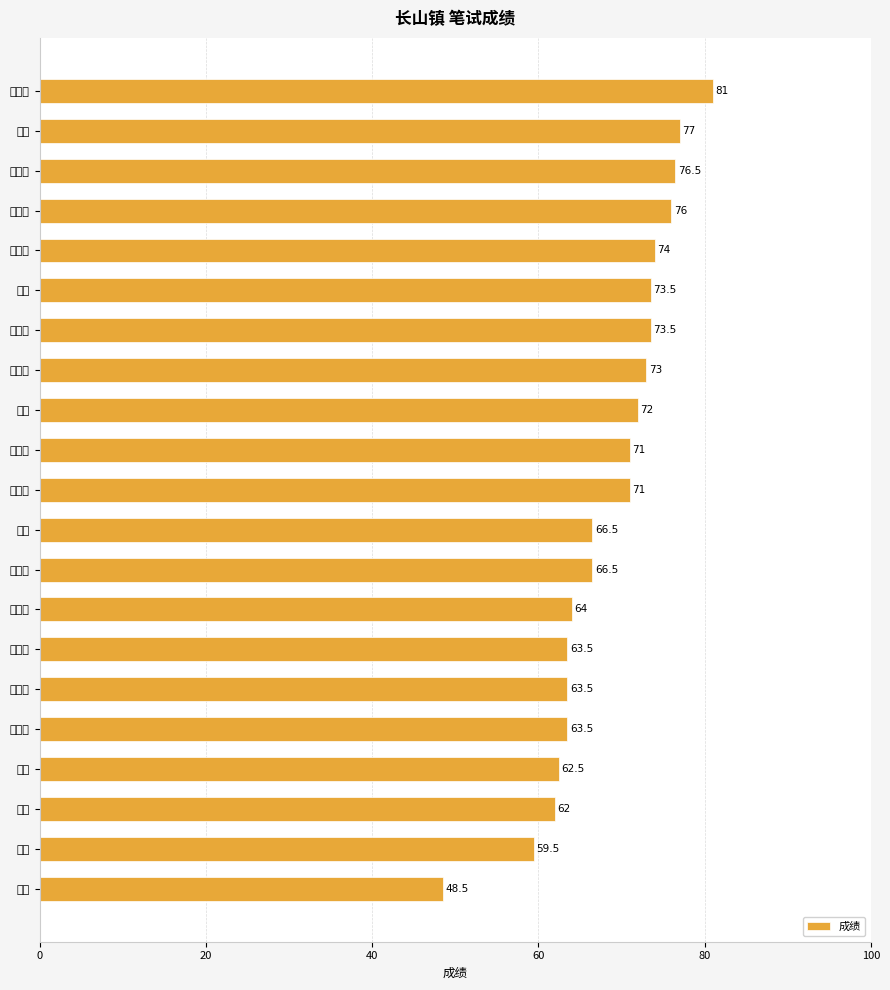

How many data points are above 71?

9